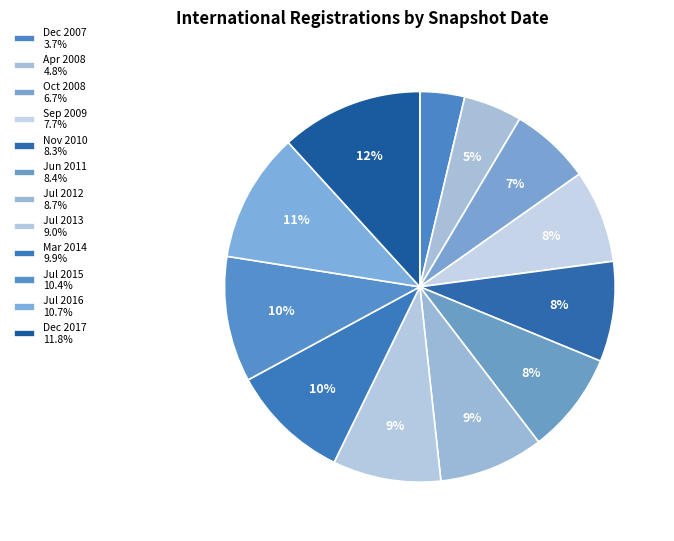

Count the number of slices in the pie.

12